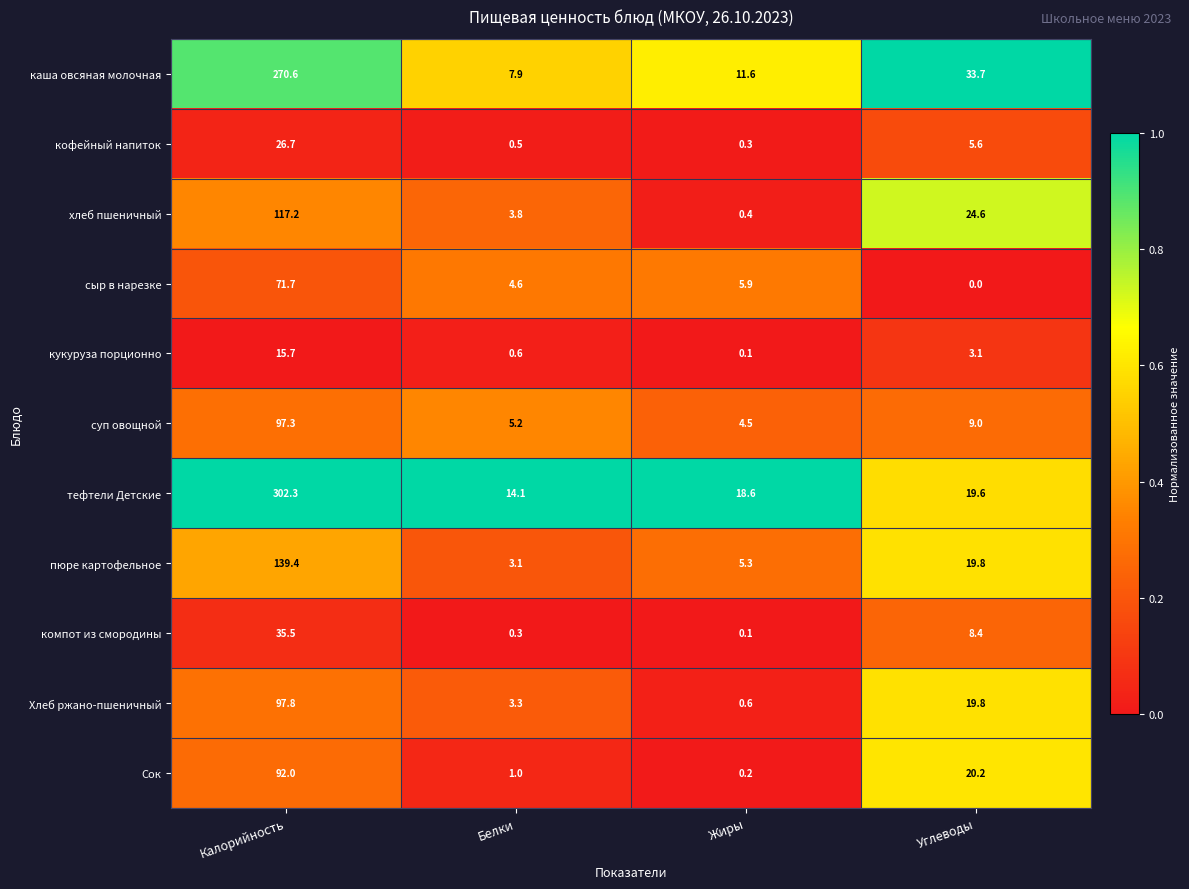

At which category is the sum across all series the highest?

Калорийность